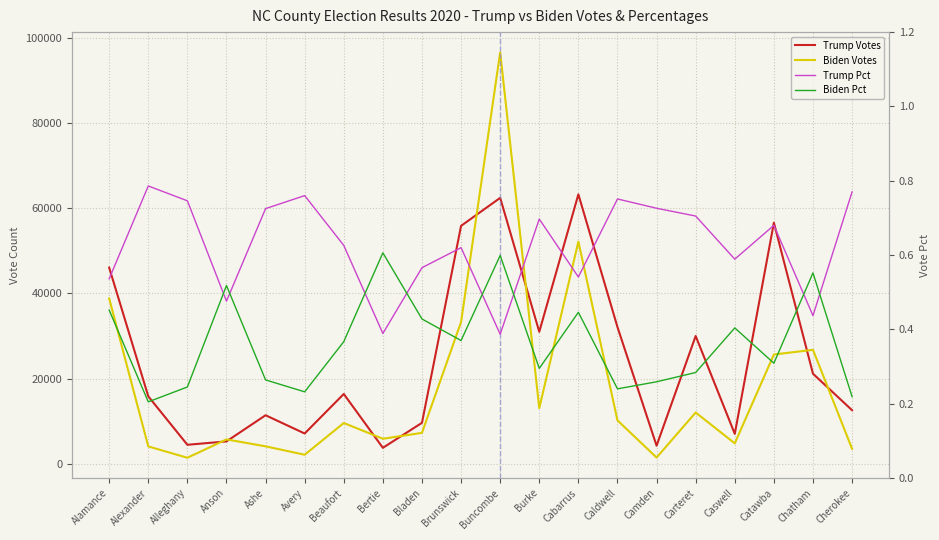

True or false: Biden Votes and Biden Pct intersect in this chart.

False